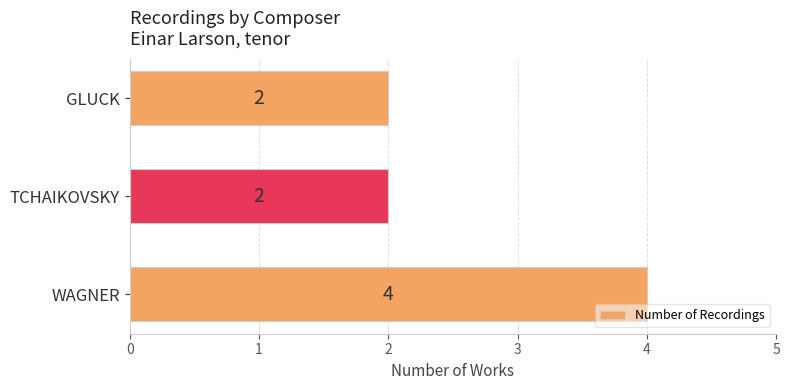

What is the ratio of the value at GLUCK to the value at TCHAIKOVSKY?

1.0